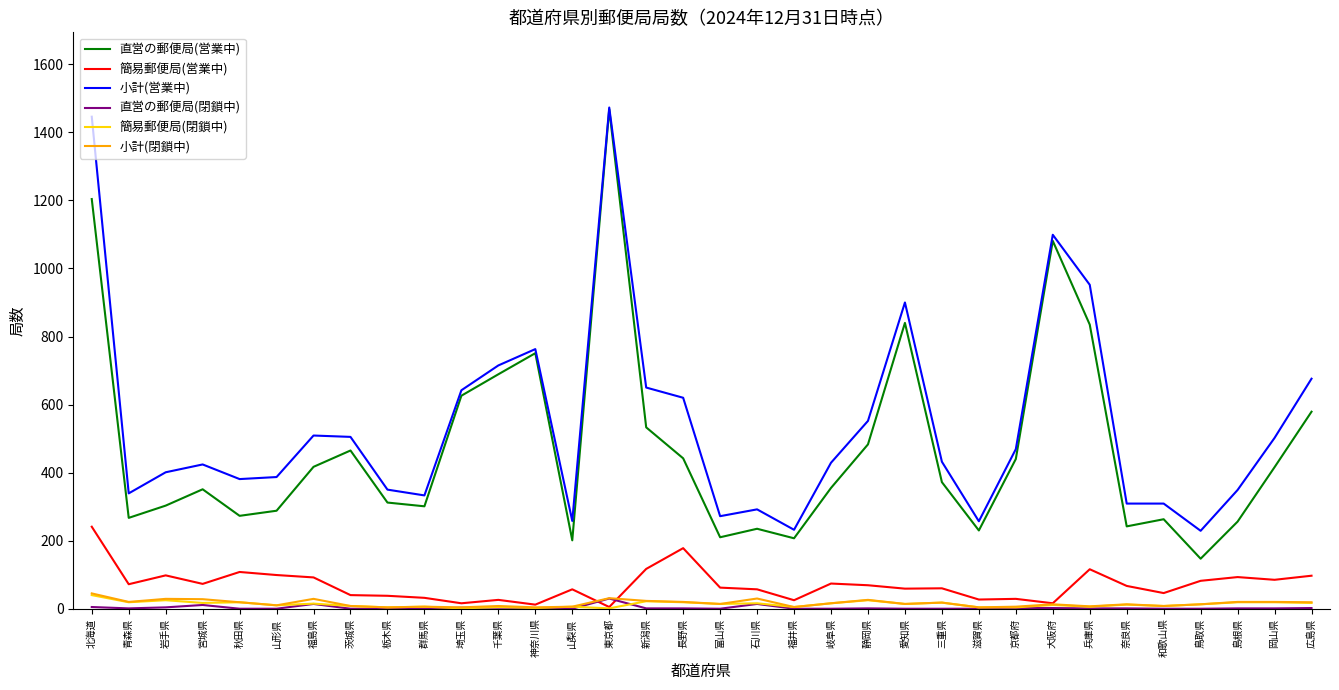

Which series has the largest total across all categories?

小計(営業中)